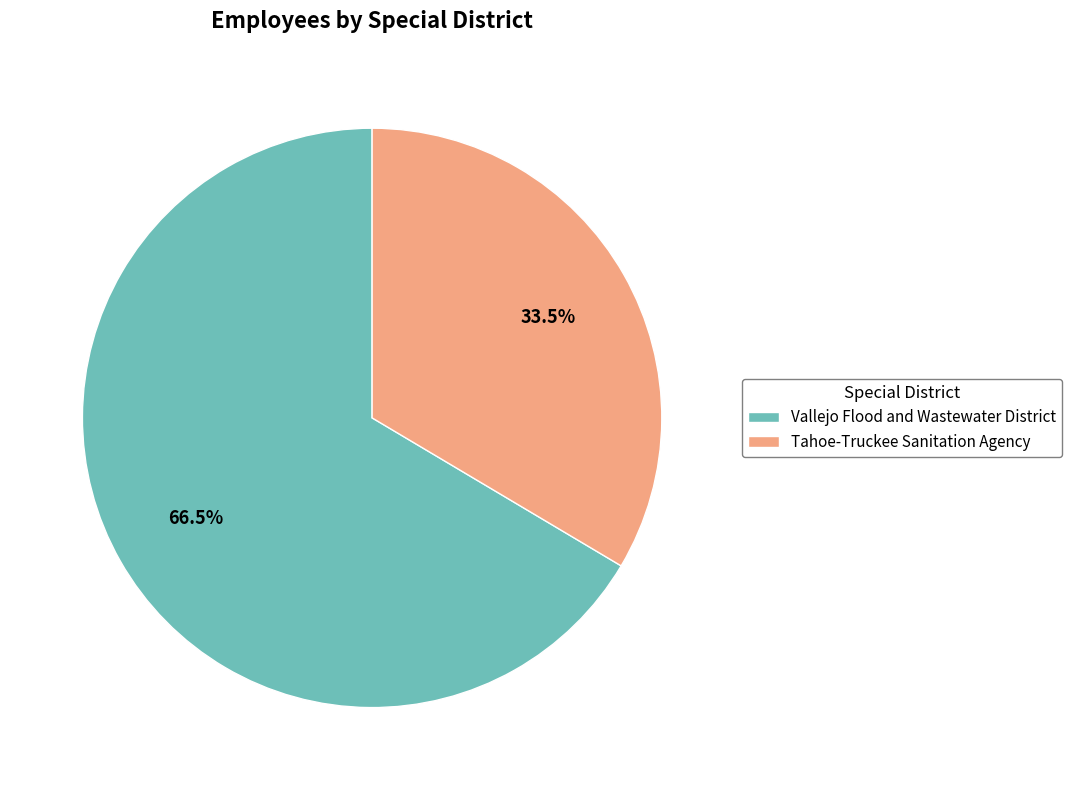

Approximately how many times larger is the value at Vallejo Flood and Wastewater District compared to Tahoe-Truckee Sanitation Agency?

2.0